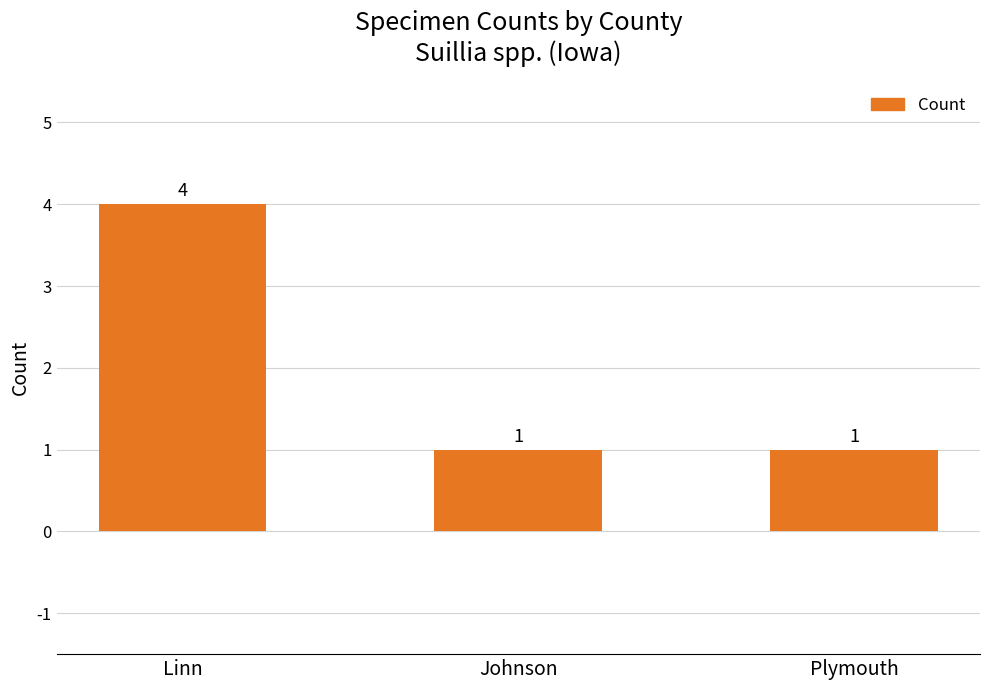

What is the value of the 3rd bar from the left?

1